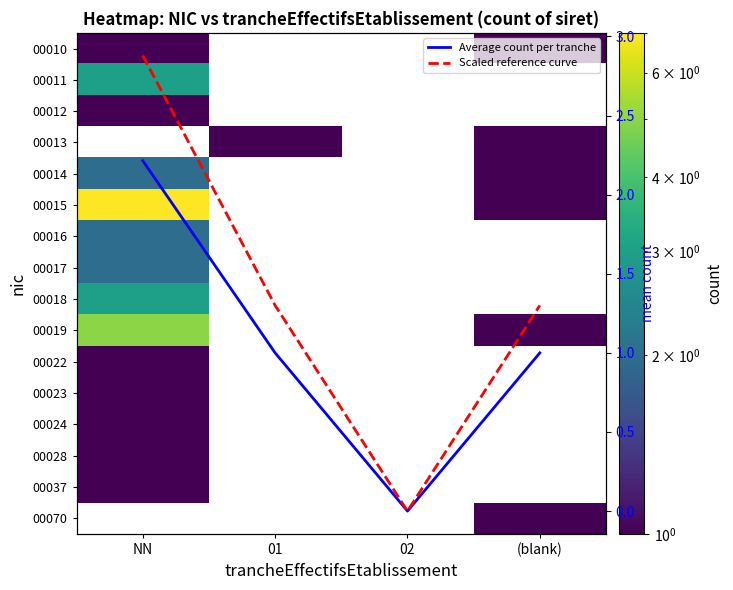

At how many categories does at least one series exceed 6?

1